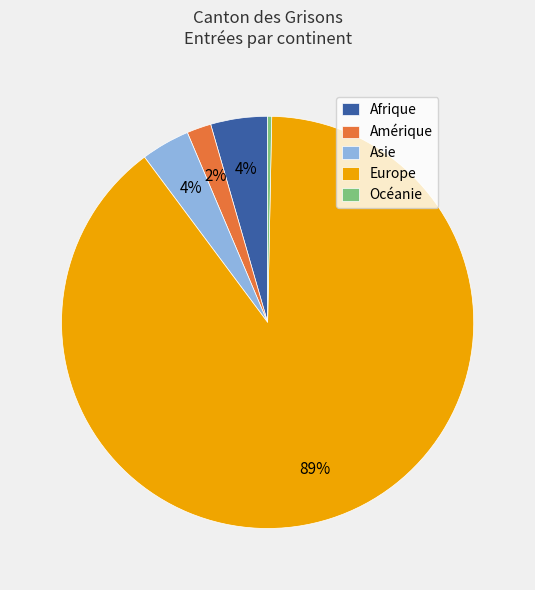

Combined, do Afrique and Asie account for over 50%?

No